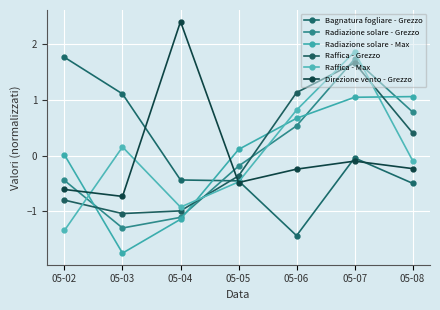

What is the difference between the highest and lowest values at 05-05?

0.6